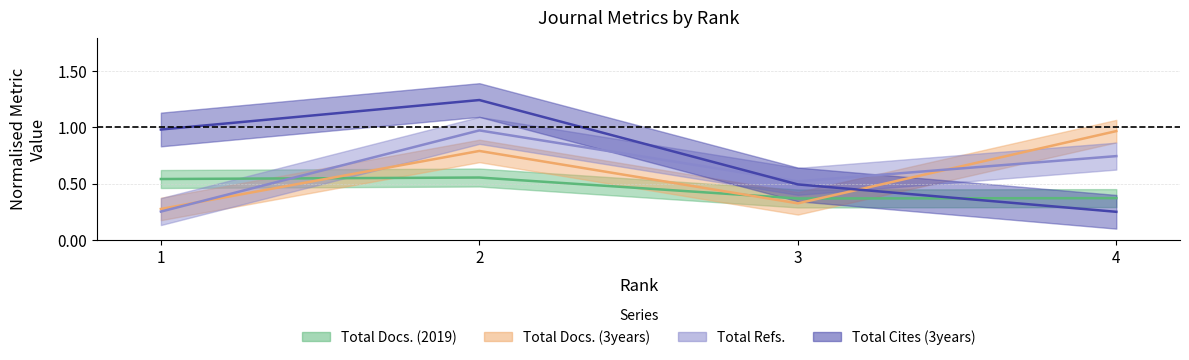

At which category does Total Docs. (2019) reach its first local valley?

3